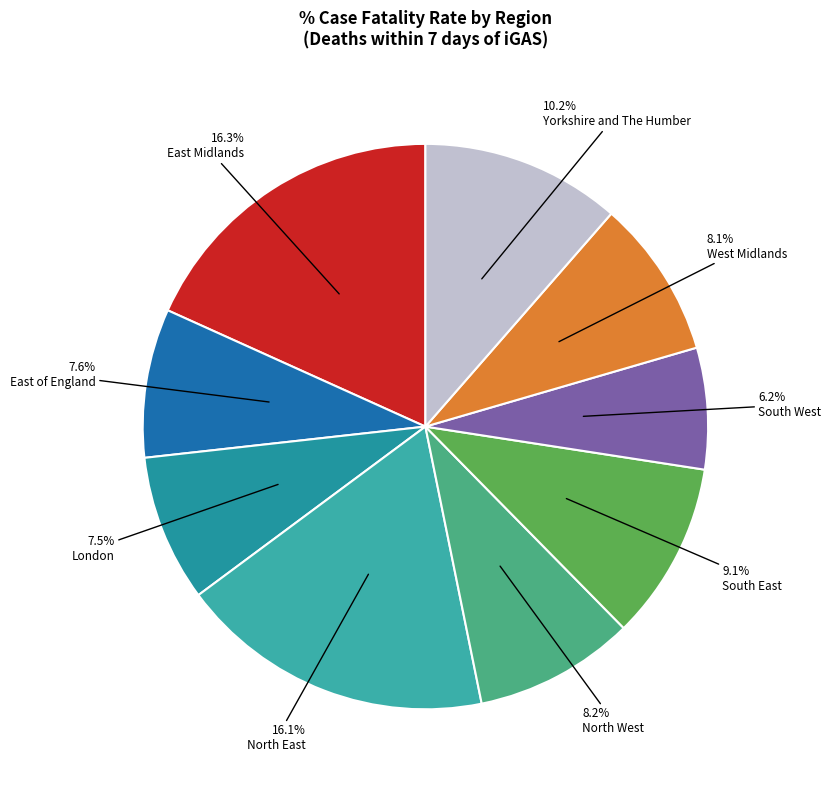

Between North West and North East, which is larger?

North East